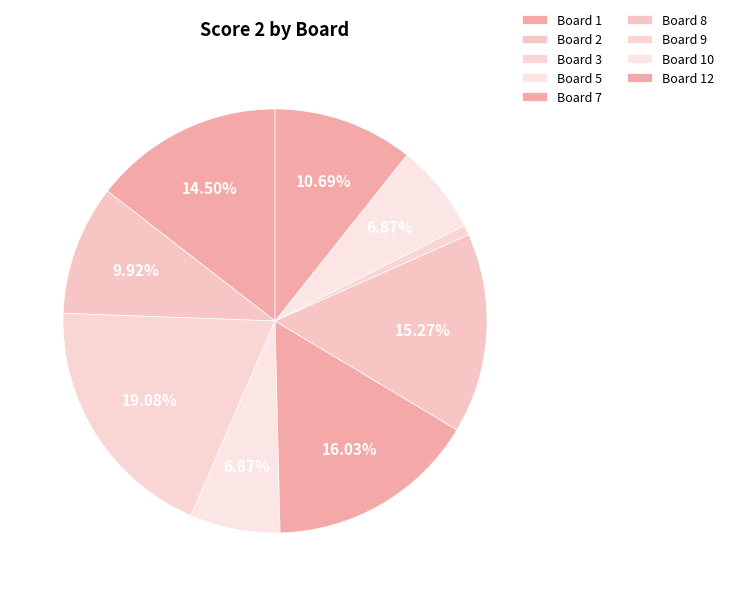

How many slices are in this pie chart?

9